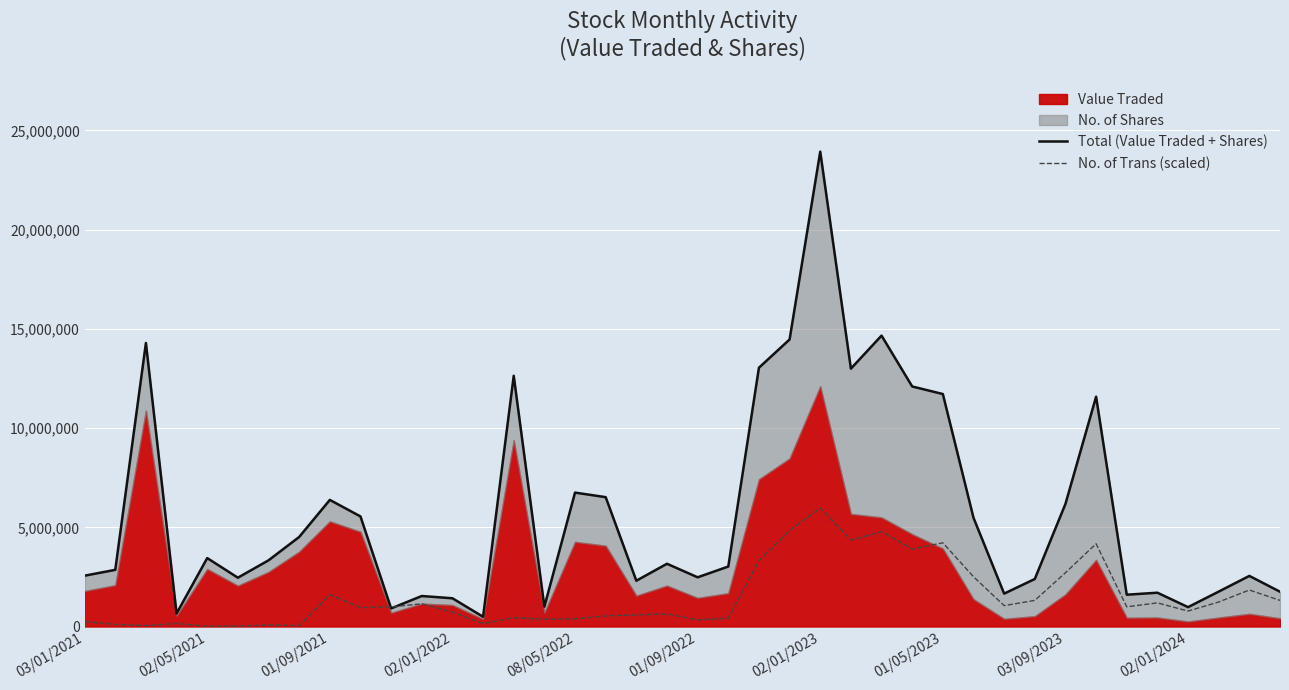

Reading left to right, extract all data points from this chart.

Total (Value Traded + Shares): 2561911.0	2855913.0	14290075.0	656218.0	3449365.0	2460389.0	3335578.0	4513279.0	6380806.0	5547921.0	912682.0	1537651.0	1423270.0	491088.0	12637442.0	1000805.0	6748876.0	6519778.0	2308241.0	3162181.0	2480582.0	3022923.0	13042424.0	14466414.0	23932798.0	12996107.0	14660734.0	12097920.0	11716671.0	5480621.0	1657839.0	2395263.0	6179066.0	11581875.0	1603447.0	1703747.0	976205.0	1759699.0	2550386.0	1753245.0
No. of Trans (scaled): 244418.8	107023.6	49173.0	150411.6	14462.7	21694.0	80990.9	47726.8	1605354.5	954535.1	990691.7	1142549.6	733256.5	141734.0	451234.8	363012.6	386152.8	533671.9	588630.0	630571.7	334087.3	417970.7	3326410.2	4833418.6	5983199.5	4350366.0	4782799.3	3899131.2	4220202.1	2507824.0	1052881.1	1316101.4	2710301.2	4172475.4	992138.0	1191722.6	778090.7	1236556.8	1839649.4	1316101.4